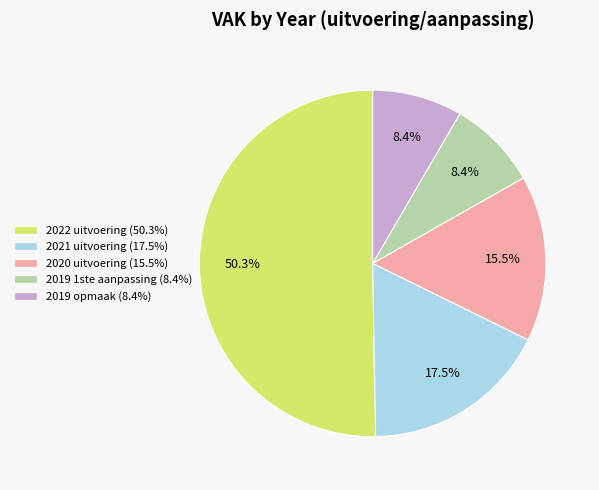

What percentage is the 2019 opmaak slice, to the nearest percent?

8%